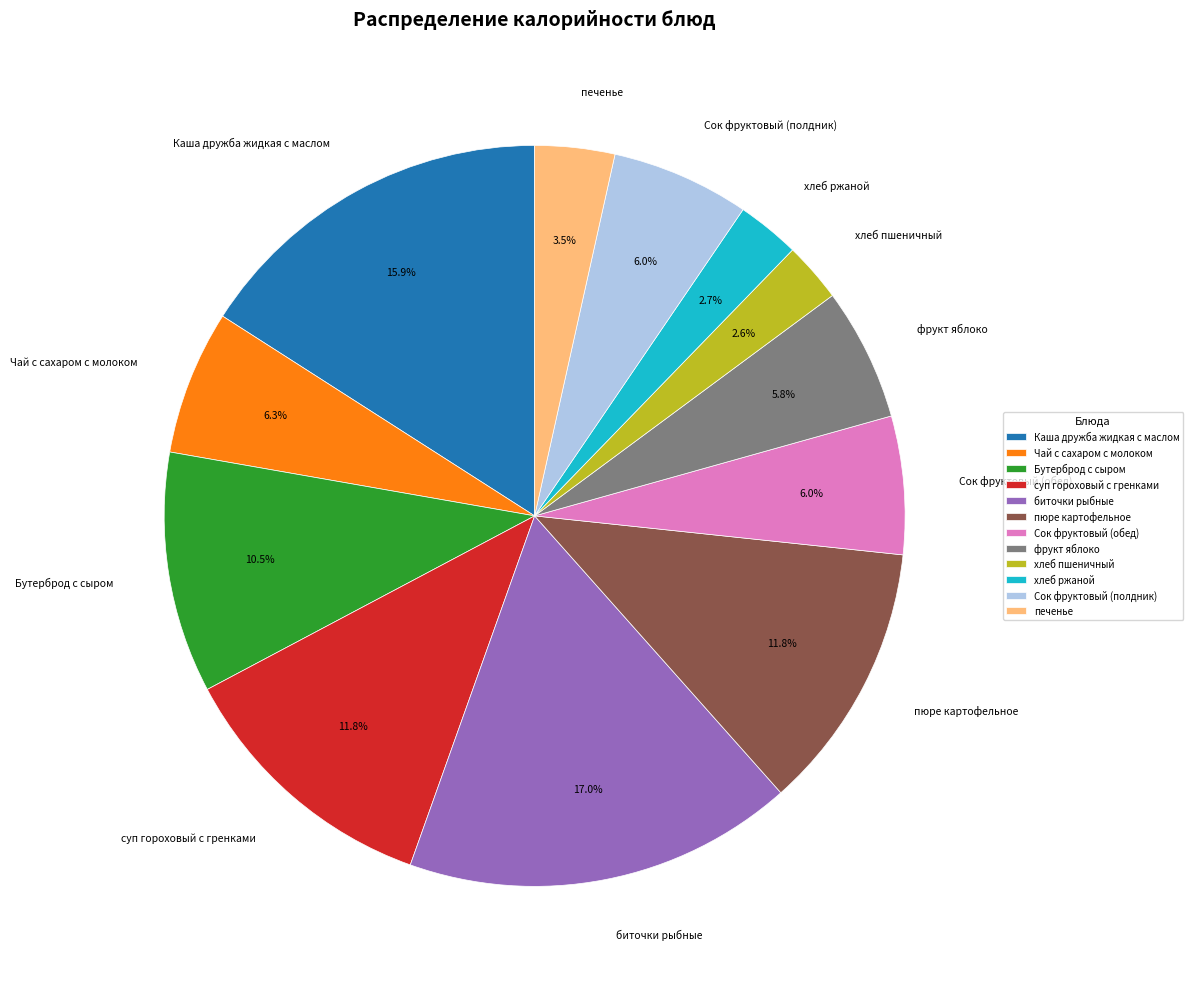

What percentage is NOT represented by Бутерброд с сыром?

89.5%